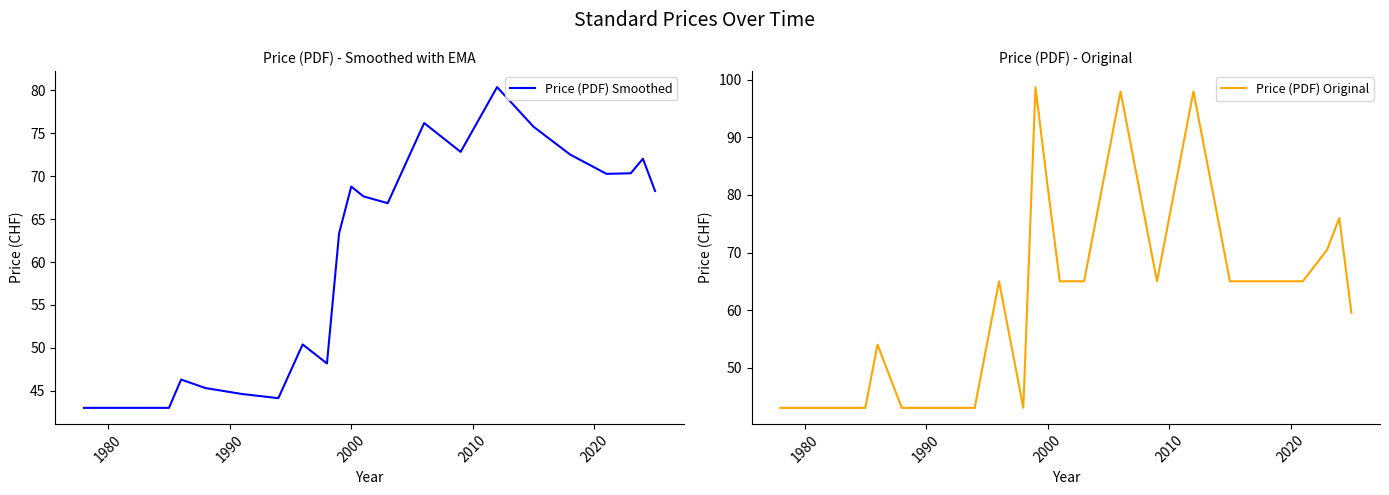

Where does the Price (PDF) Smoothed series first go above 66?

2000